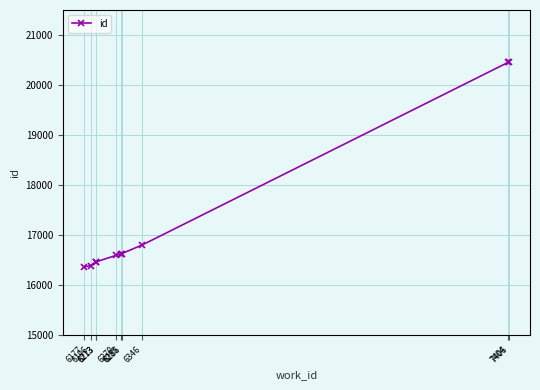

What is the average value?

17324